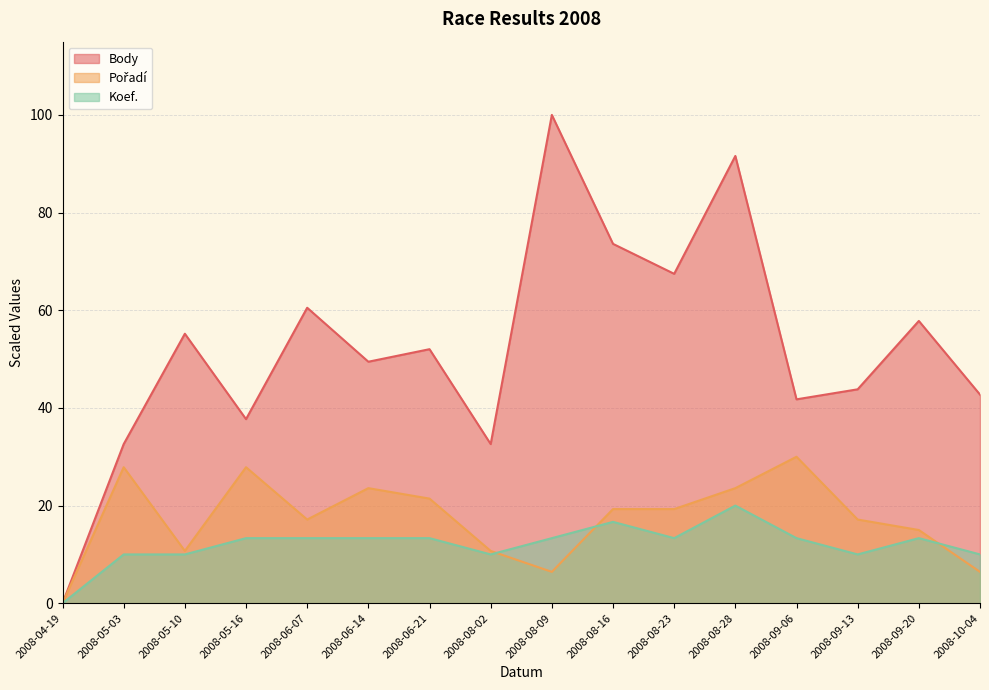

Where is Koef. nearest to the value 10?

2008-05-03